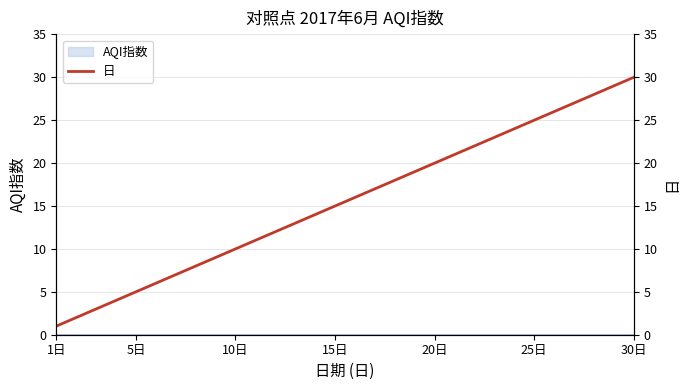

True or false: there are more than 0 points higher than both neighbors.

False